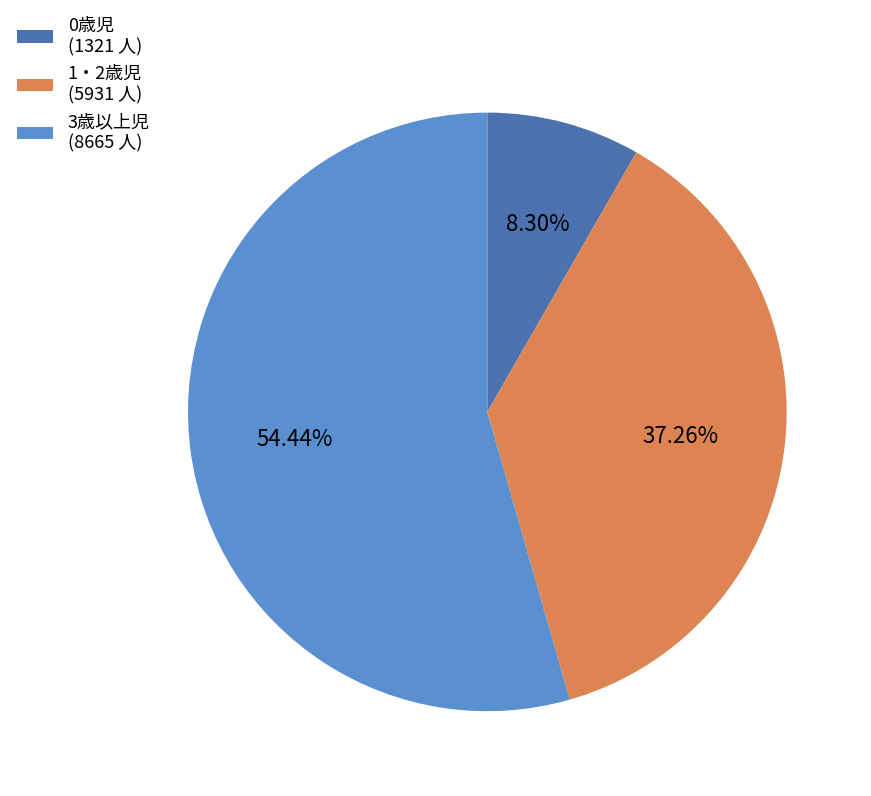

Is the sum of 1・2歳児 and 0歳児 greater than half?

No